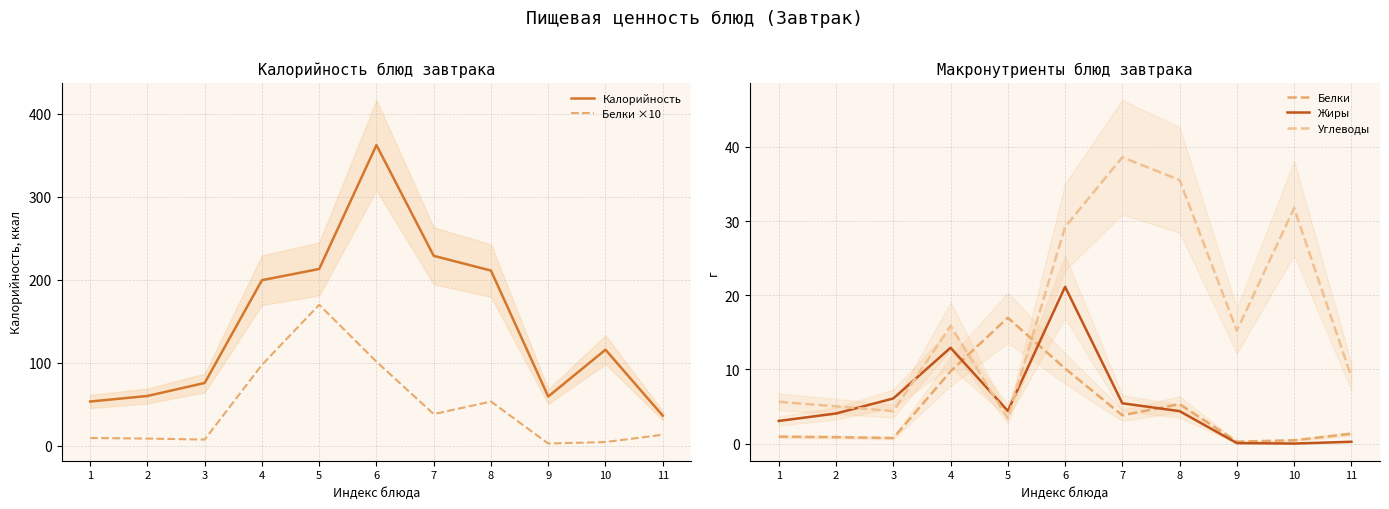

True or false: Калорийность has more than 2 points higher than both neighbors.

False